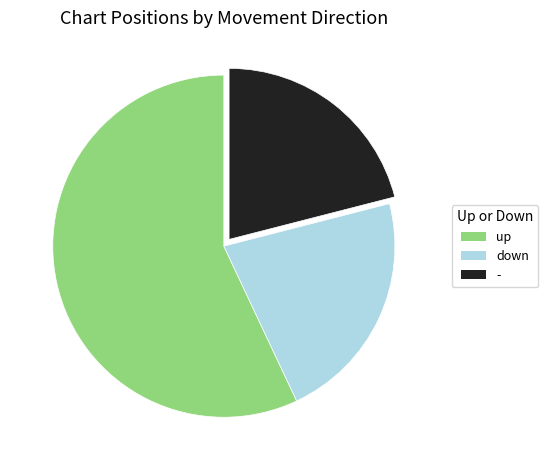

What is the majority slice?

up